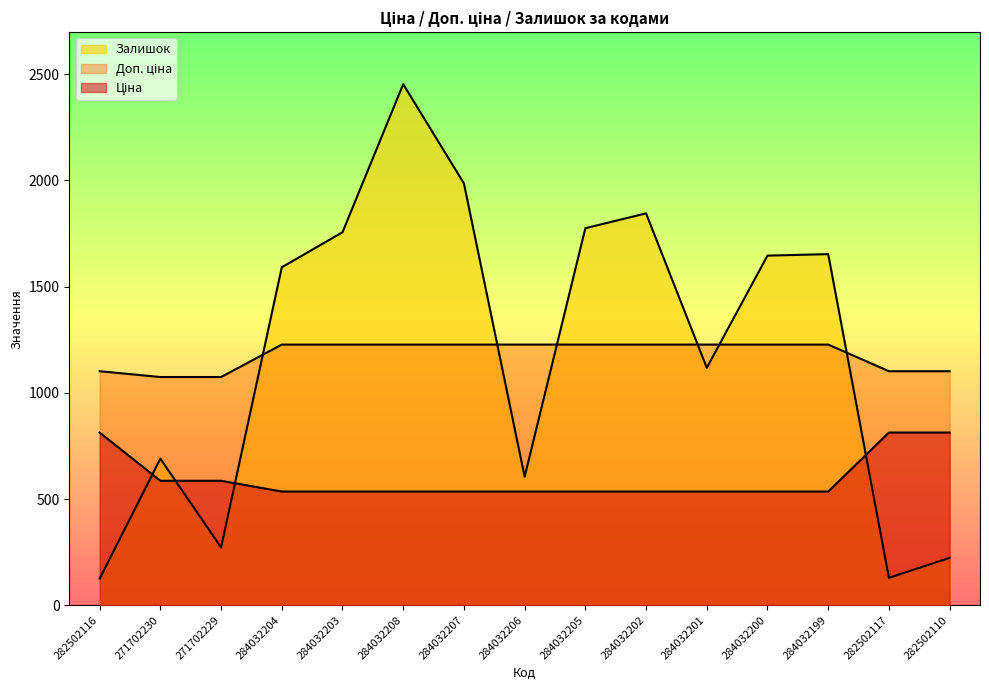

Is the value of Доп. ціна at 284032208 greater than the value of Залишок at 284032200?

No